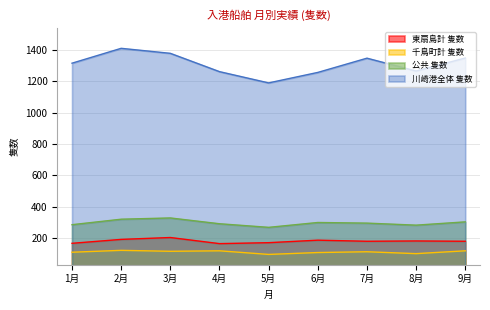

True or false: 千鳥町計 隻数 has a value of 61 at 7月.

False